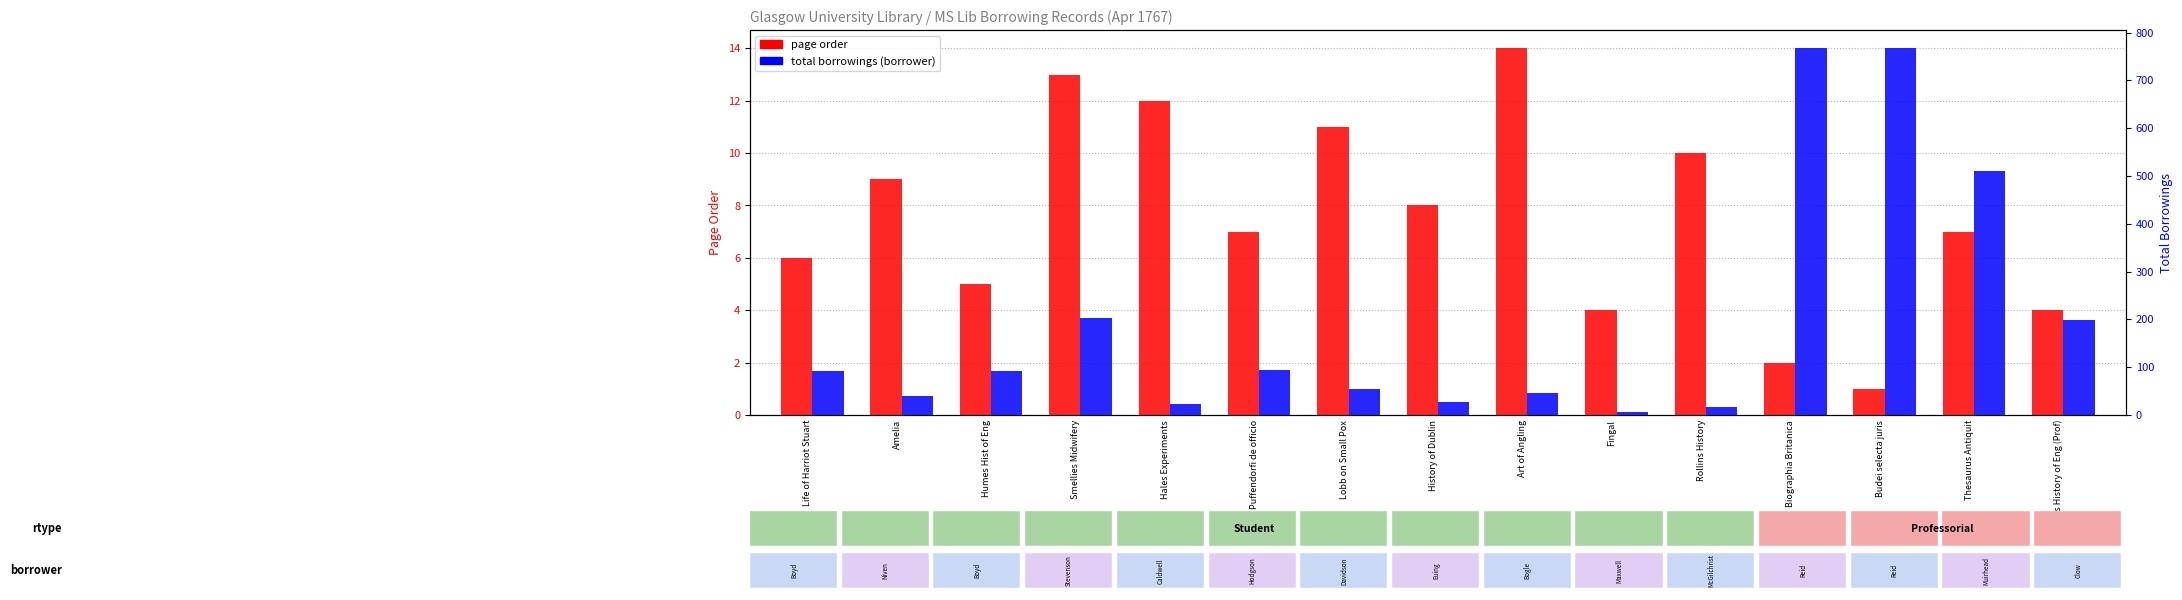

The total borrowings series shows 24 at Hales Experiments. True or false?

True